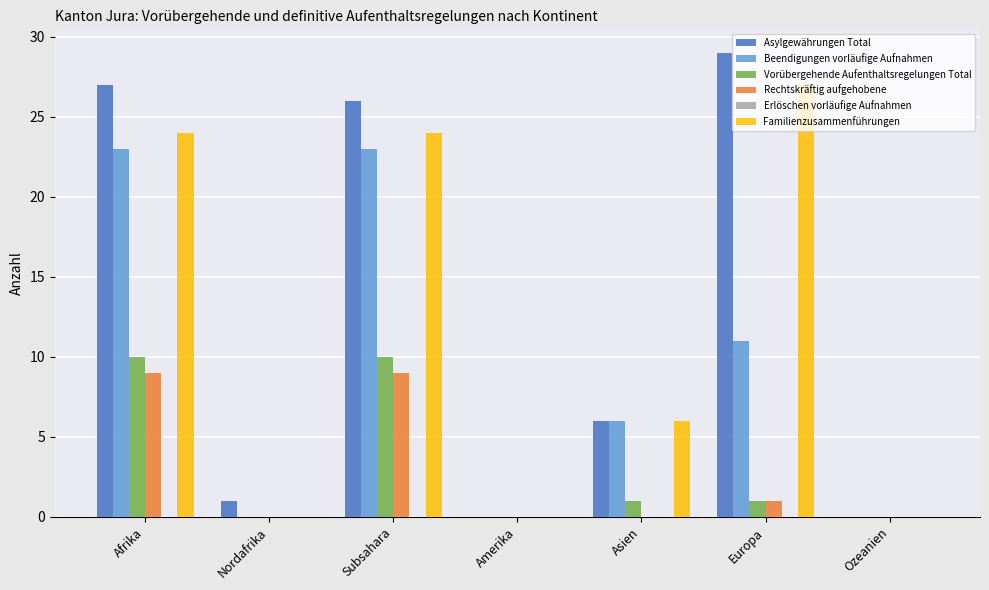

What is the average value of the Asylgewährungen Total series?

13